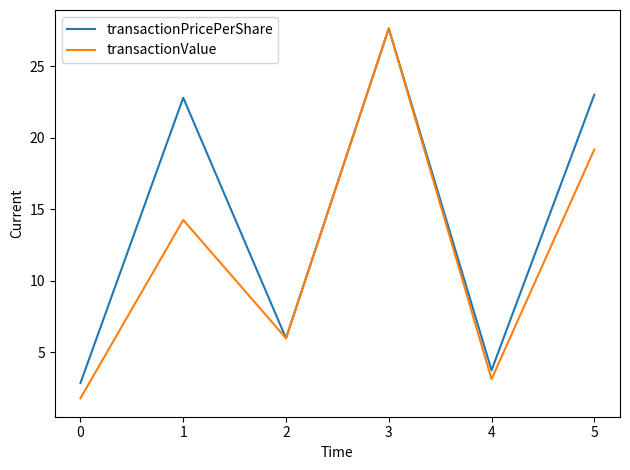

What is the greatest value displayed?

27.6